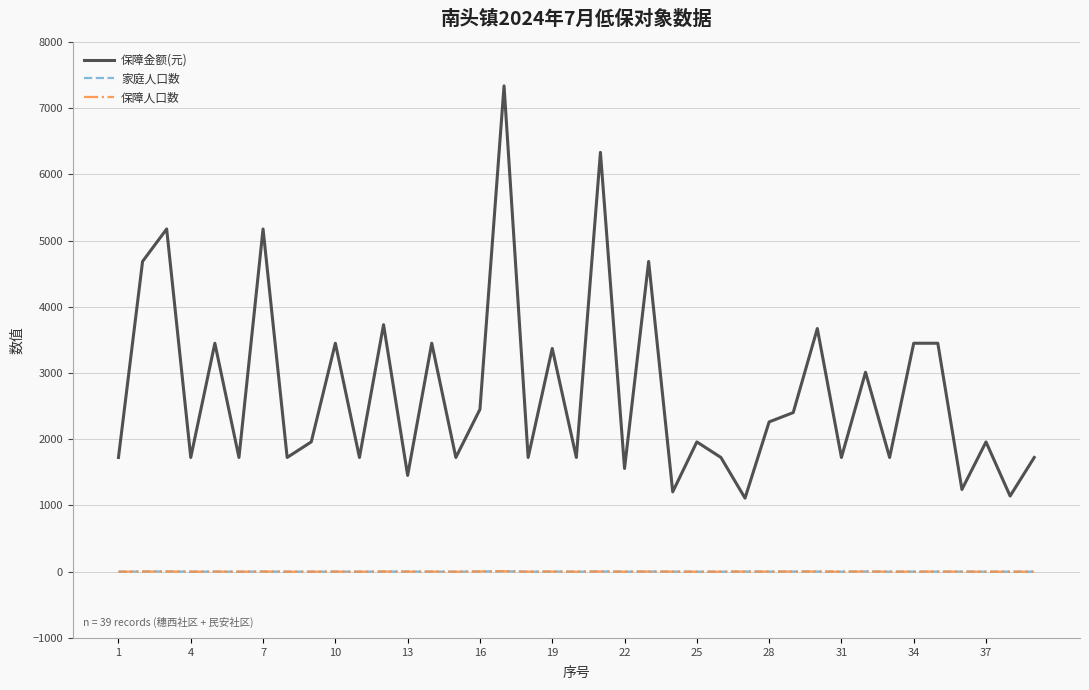

Which series has the widest spread of values?

保障金额(元)